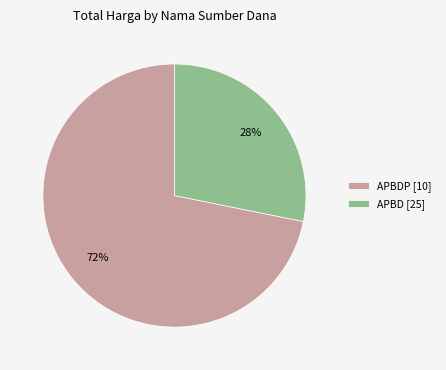

Is the sum of APBDP [10] and APBD [25] greater than half?

Yes